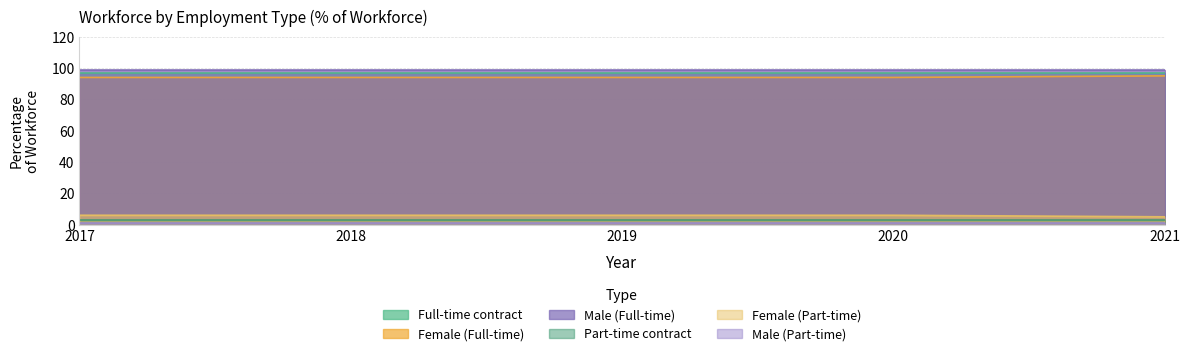

Reading left to right, list all the values displayed in this chart.

Full-time contract: 97	97	97	97	97
Female (Full-time): 94	94	94	94	95
Male (Full-time): 99	99	99	99	99
Part-time contract: 3	3	3	3	3
Female (Part-time): 6	6	6	6	5
Male (Part-time): 1	1	1	1	1